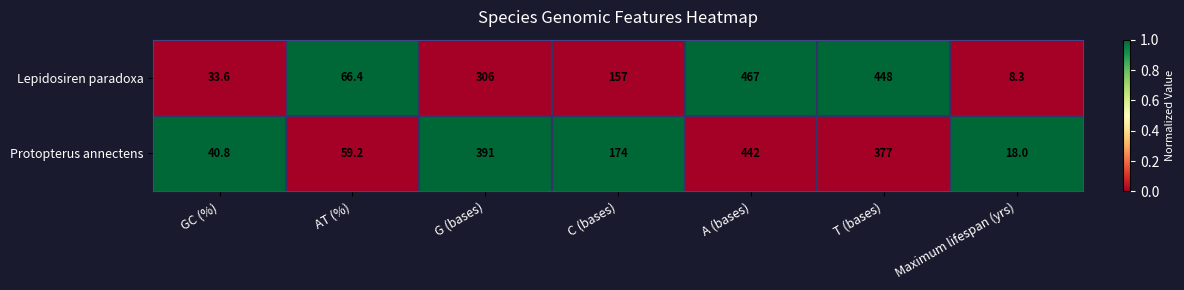

What is the greatest value displayed?

467.0